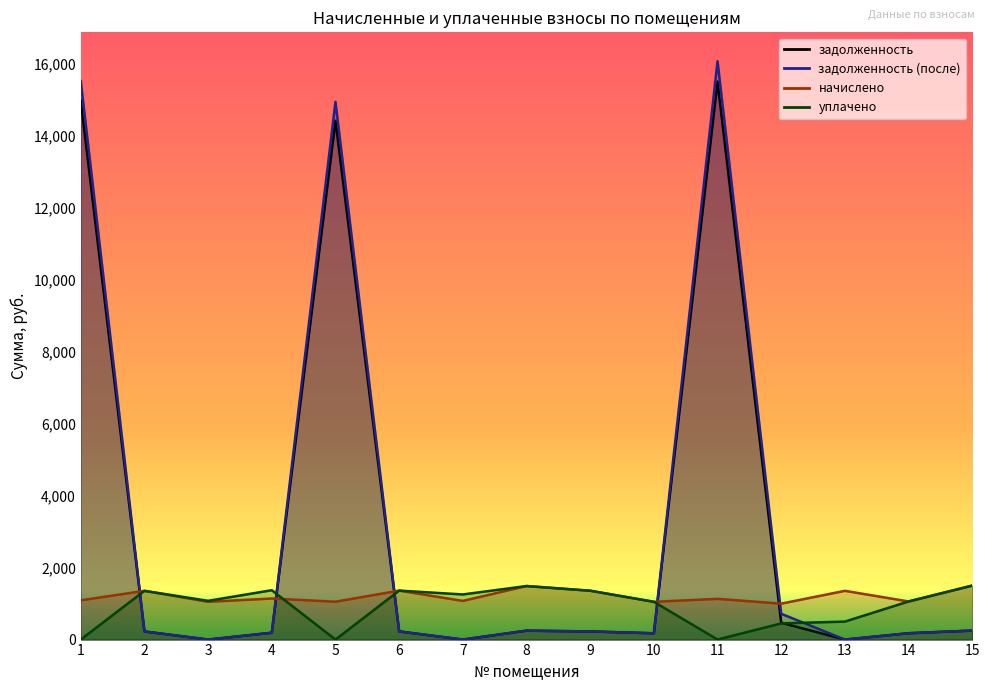

What is the total value across all series at 12?

2633.6